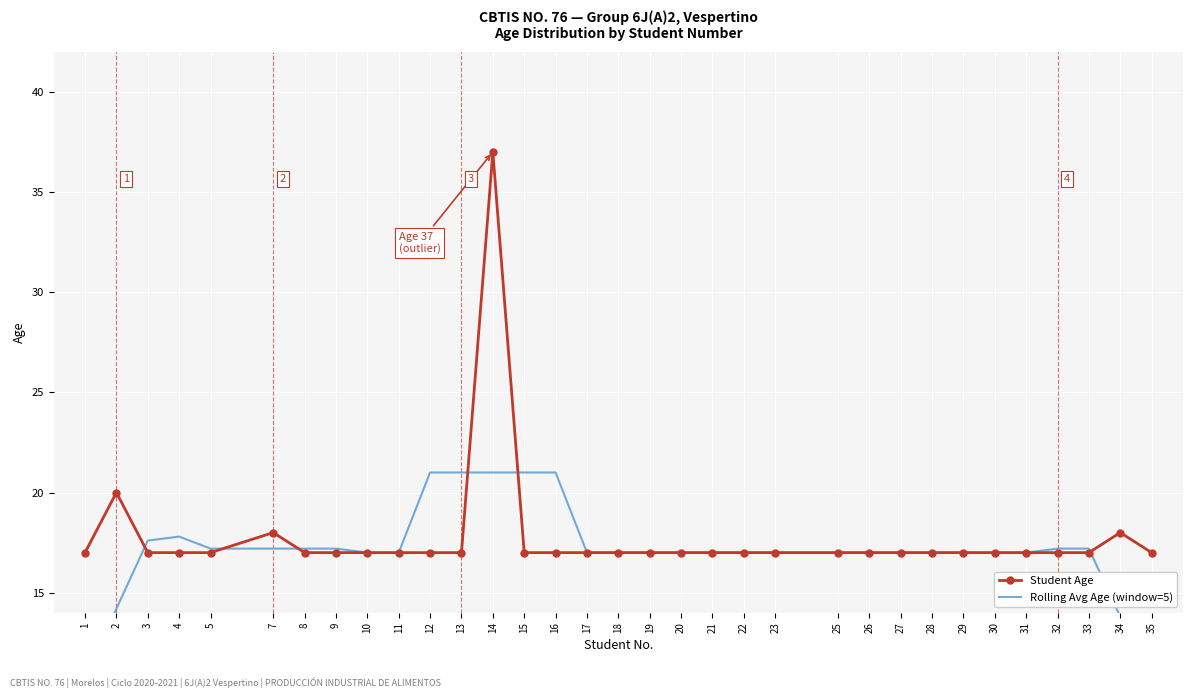

Reading right to left, transcribe all the data shown in this chart.

Student Age: 17.0	18.0	17.0	17.0	17.0	17.0	17.0	17.0	17.0	17.0	17.0	17.0	17.0	17.0	17.0	17.0	17.0	17.0	17.0	17.0	37.0	17.0	17.0	17.0	17.0	17.0	17.0	18.0	17.0	17.0	17.0	20.0	17.0
Rolling Avg Age (window=5): 10.4	13.8	17.2	17.2	17.0	17.0	17.0	17.0	17.0	17.0	17.0	17.0	17.0	17.0	17.0	17.0	17.0	17.0	21.0	21.0	21.0	21.0	21.0	17.0	17.0	17.2	17.2	17.2	17.2	17.8	17.6	14.2	10.8